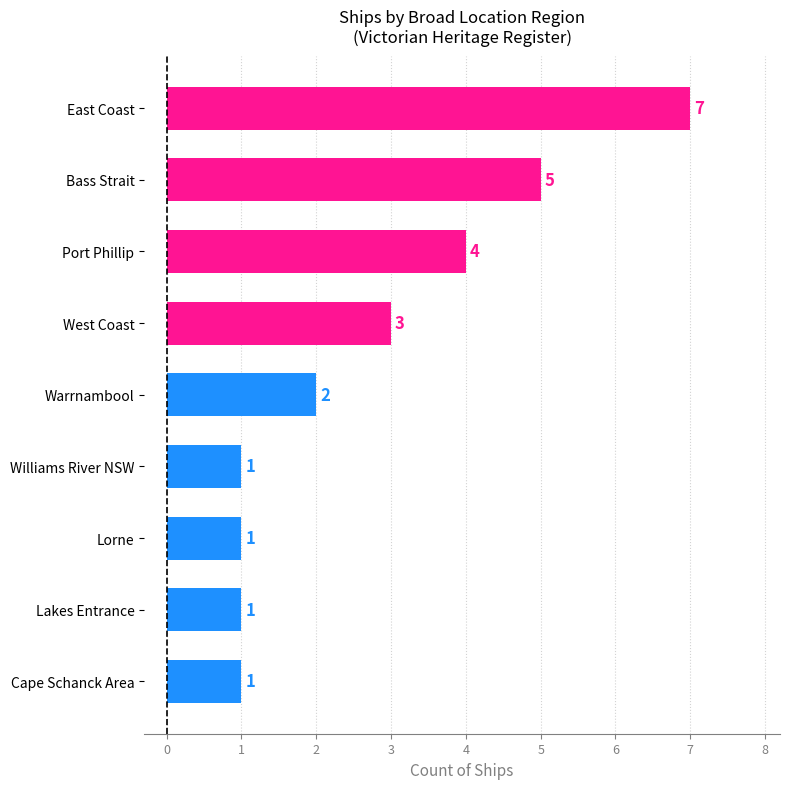

What is the minimum value shown in the chart?

1